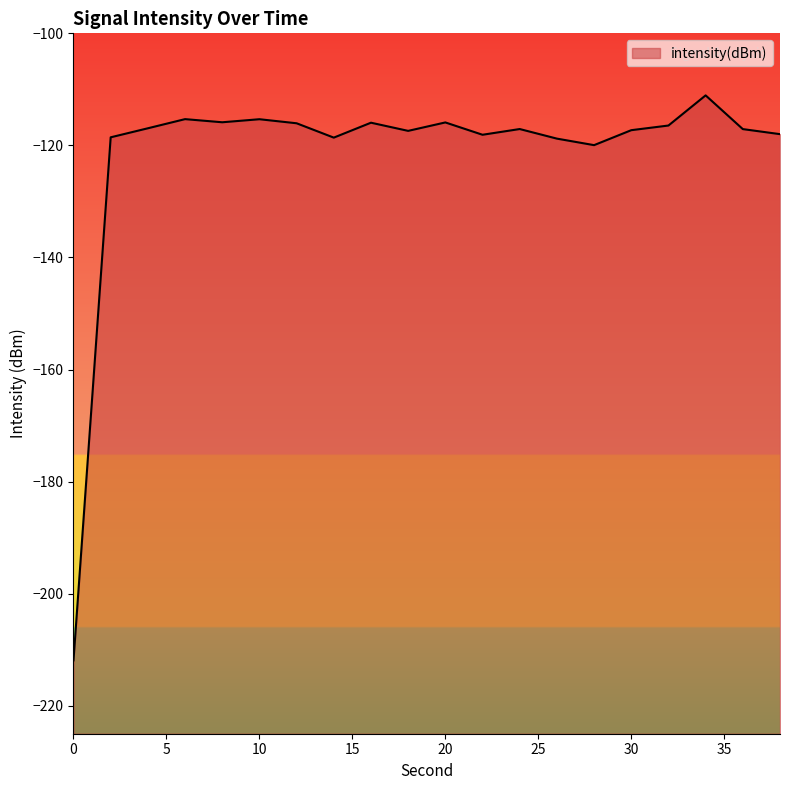

List the labels in order of value, largest first.

34, 6, 10, 8, 20, 16, 12, 32, 4, 24, 36, 30, 18, 38, 22, 2, 14, 26, 28, 0